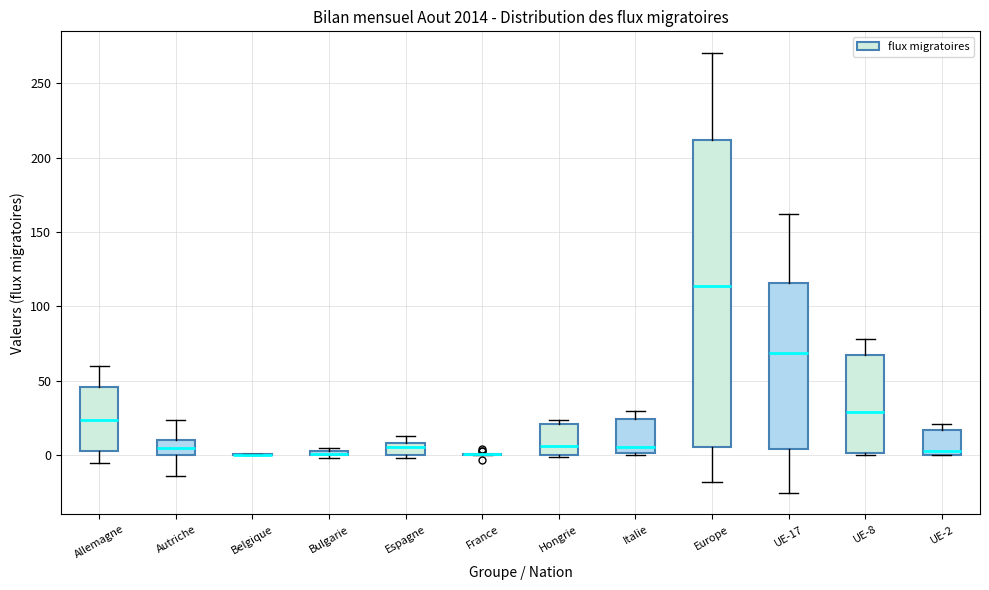

Which box is the tallest, from its lower edge to its upper edge?

Europe